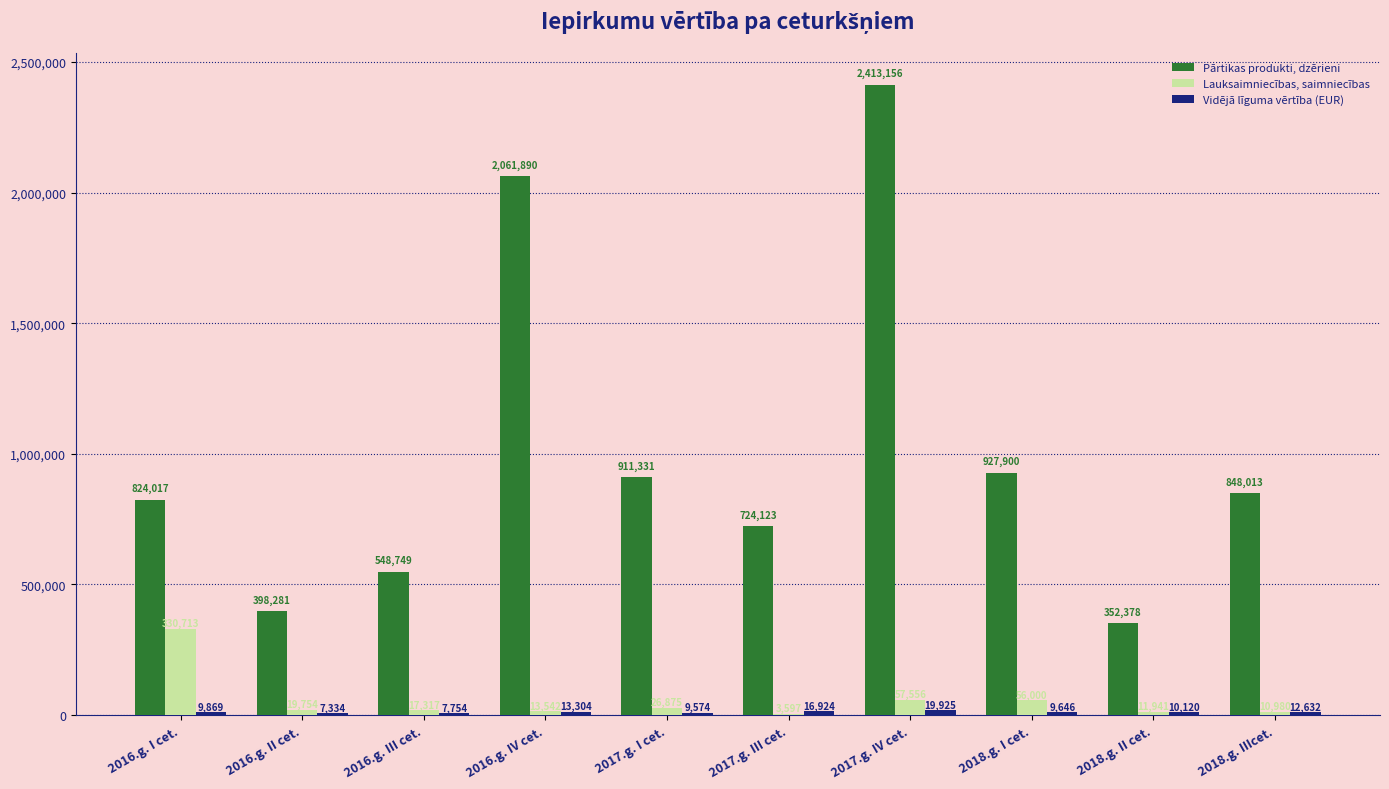

What is the total value across all series at 2018.g. IIIcet.?

871625.0